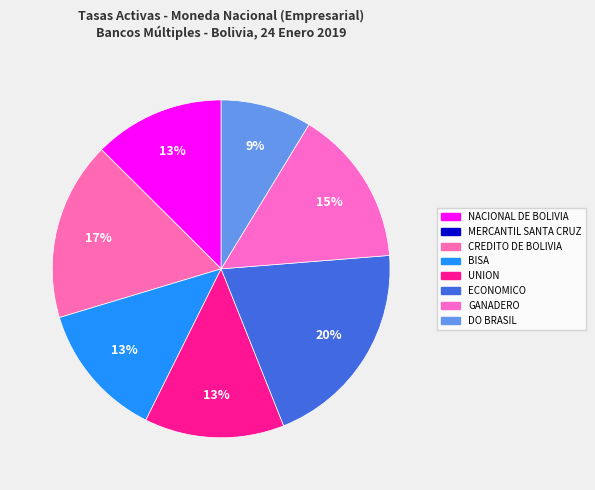

Is there any slice that represents more than half of the pie?

No